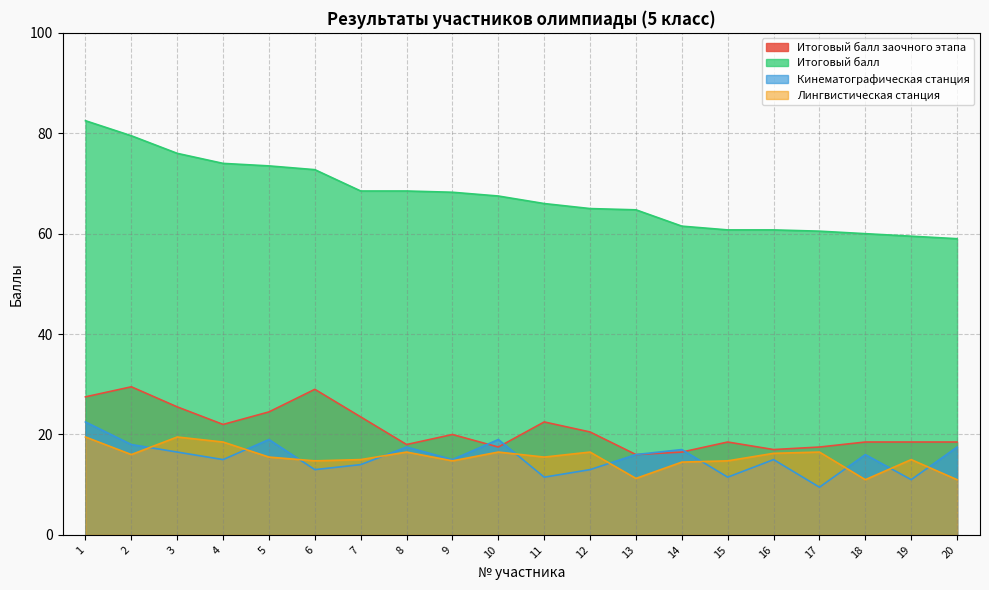

Read the Кинематографическая станция value at 7.

14.0